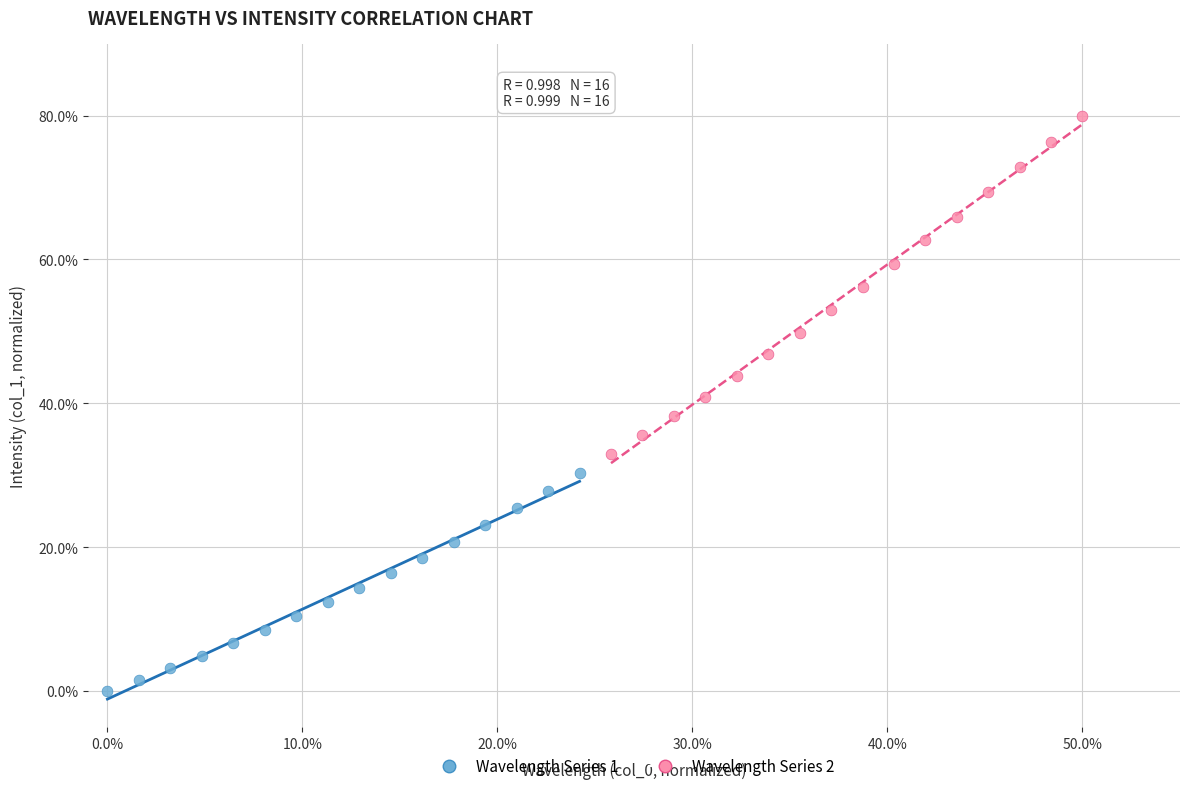

What are all the series names shown in the legend?

Wavelength Series 1, Wavelength Series 2